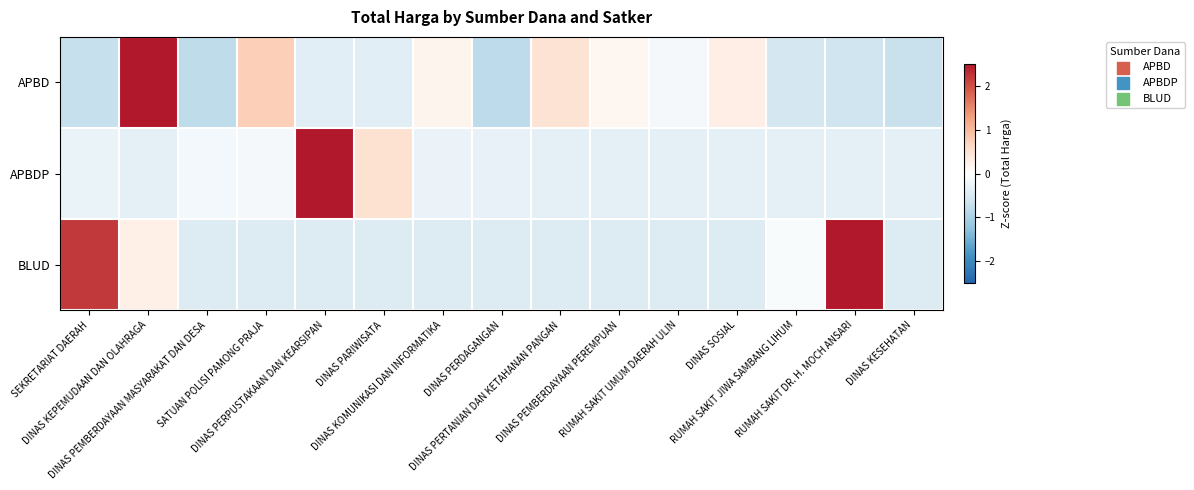

Which label corresponds to the smallest value in the chart?

DINAS PERDAGANGAN